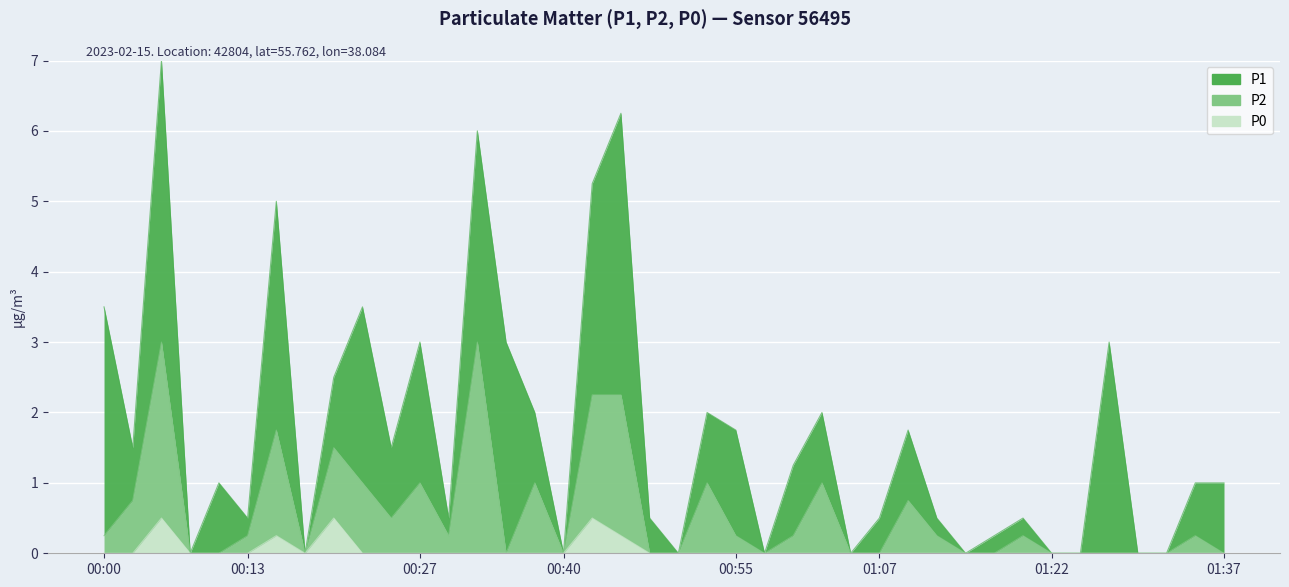

What are all the series names shown in the legend?

P1, P2, P0